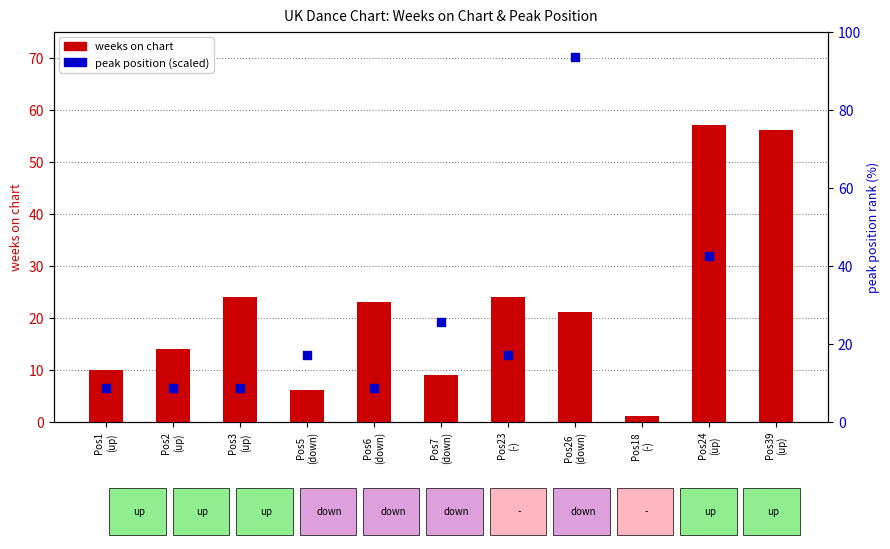

Which series reaches the minimum Y coordinate?

weeks on chart